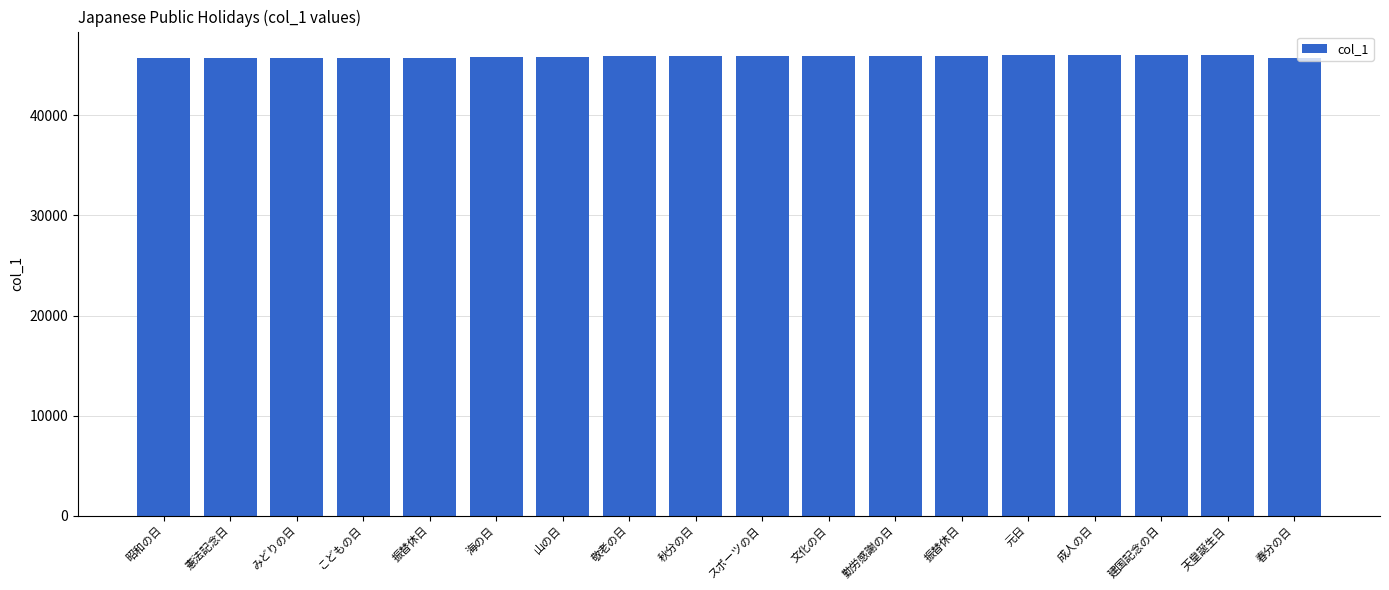

Where is the data nearest to the value 45906?

敬老の日